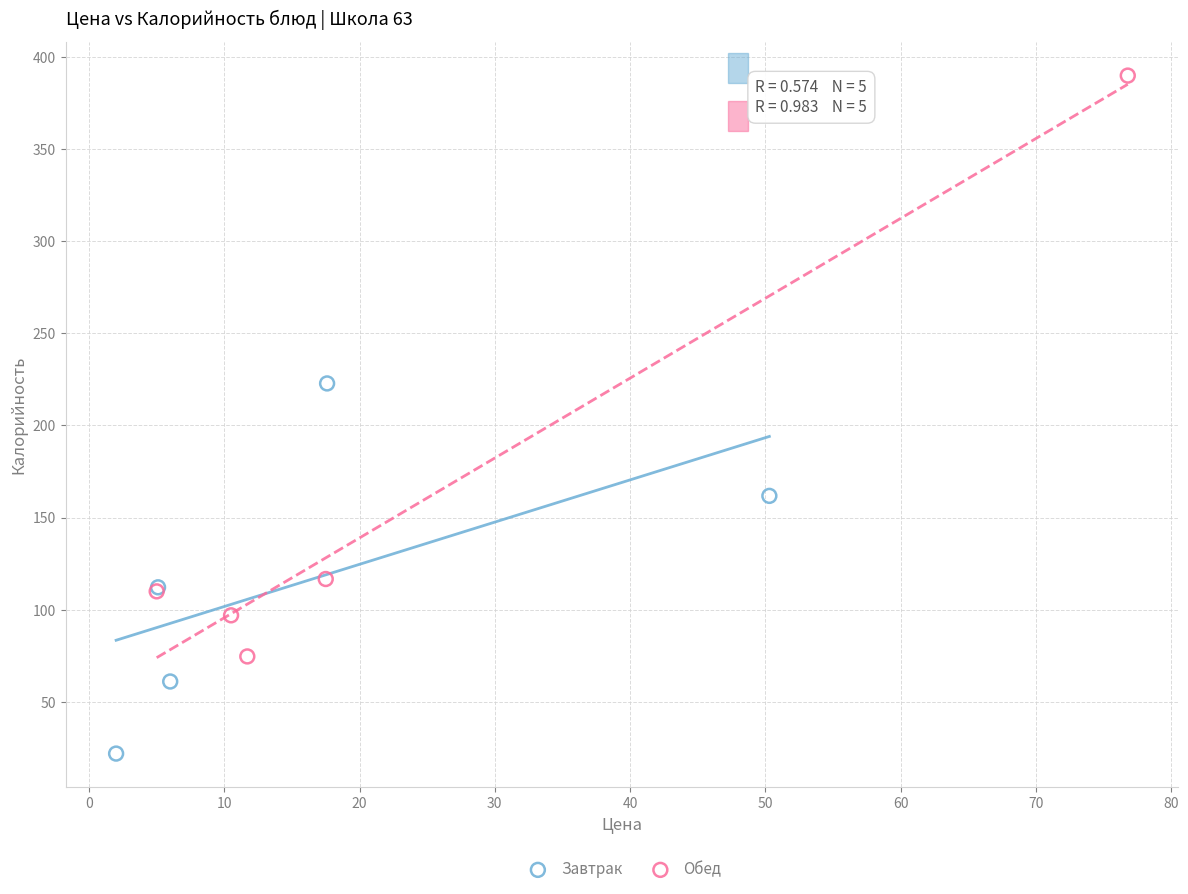

What are all the series names shown in the legend?

Завтрак, Обед